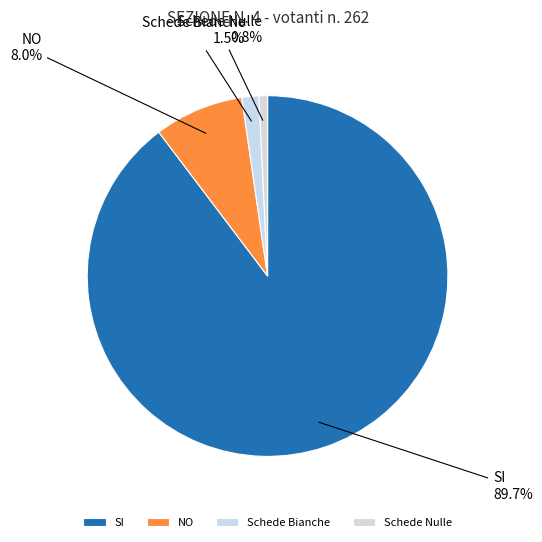

Which has a higher value, Schede Bianche or Schede Nulle?

Schede Bianche